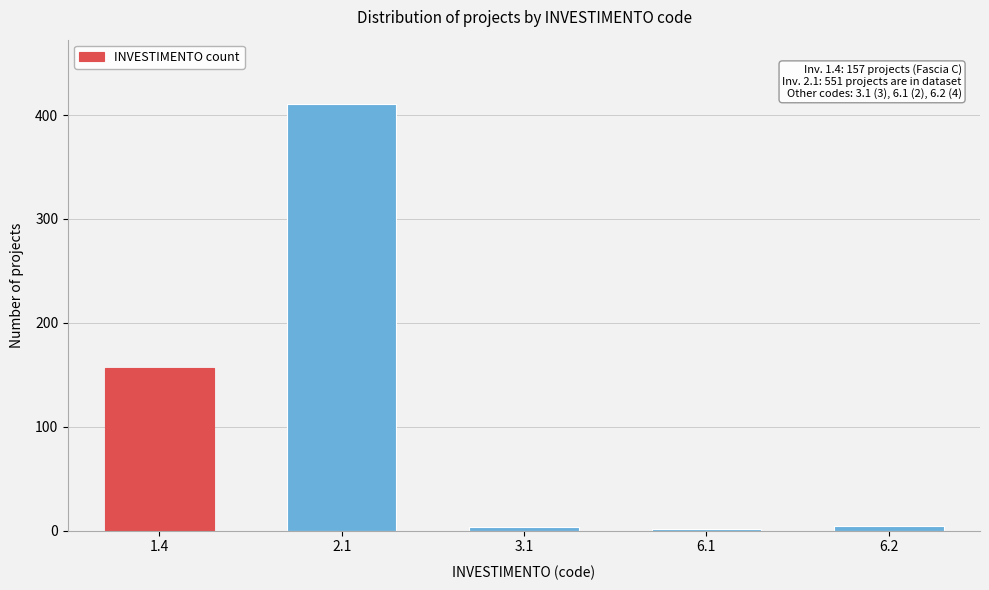

What is the sum of all values?

577